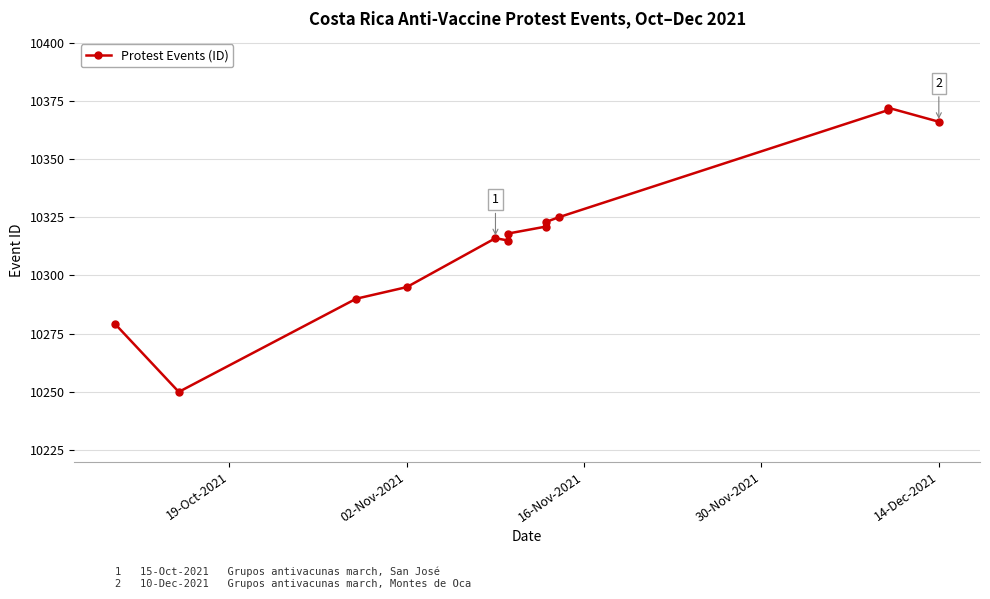

Count the number of values greater than 10318.

6